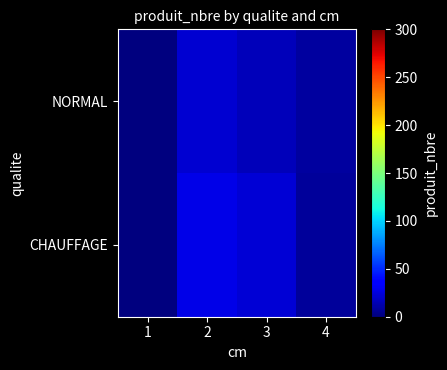

At 2, list the series in order from smallest to largest.

NORMAL, CHAUFFAGE